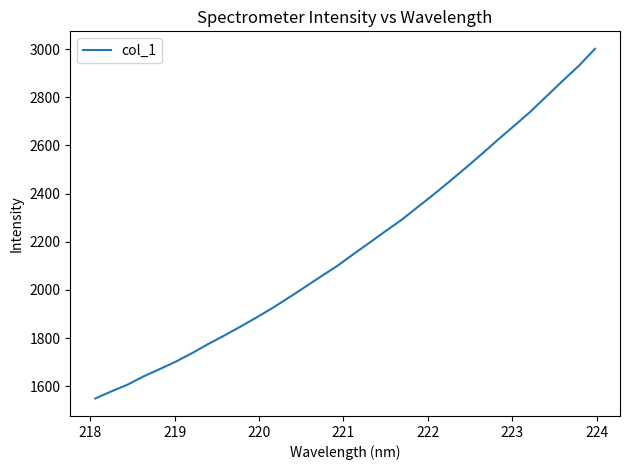

What is the difference between the maximum and minimum values?

1451.5